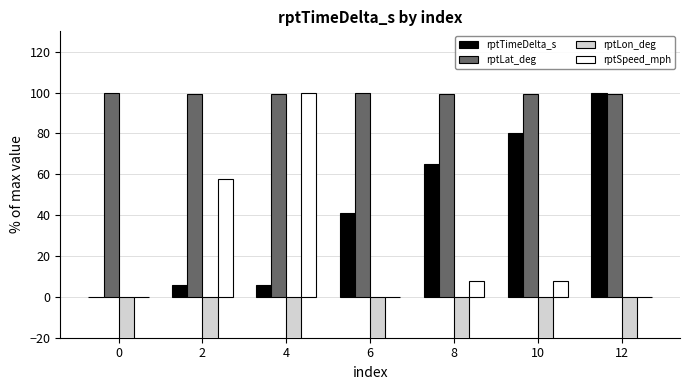

What is the value of the rptTimeDelta_s bar at the 6th from the left?

80.0